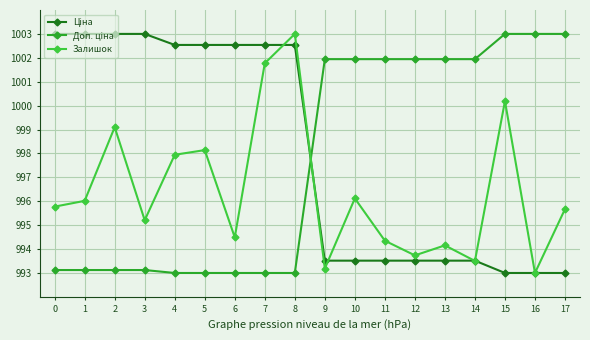

How many lines are shown in the chart?

3